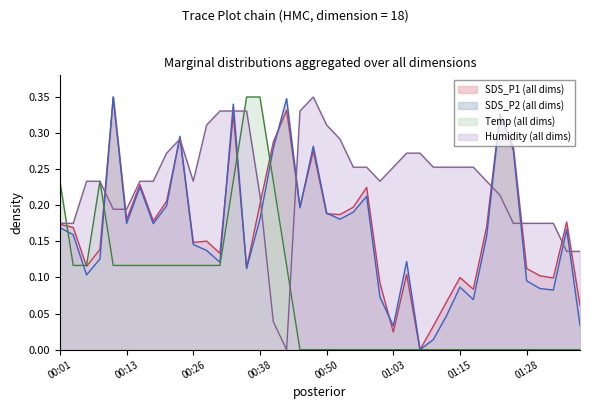

Does the chart have visible grid lines?

No